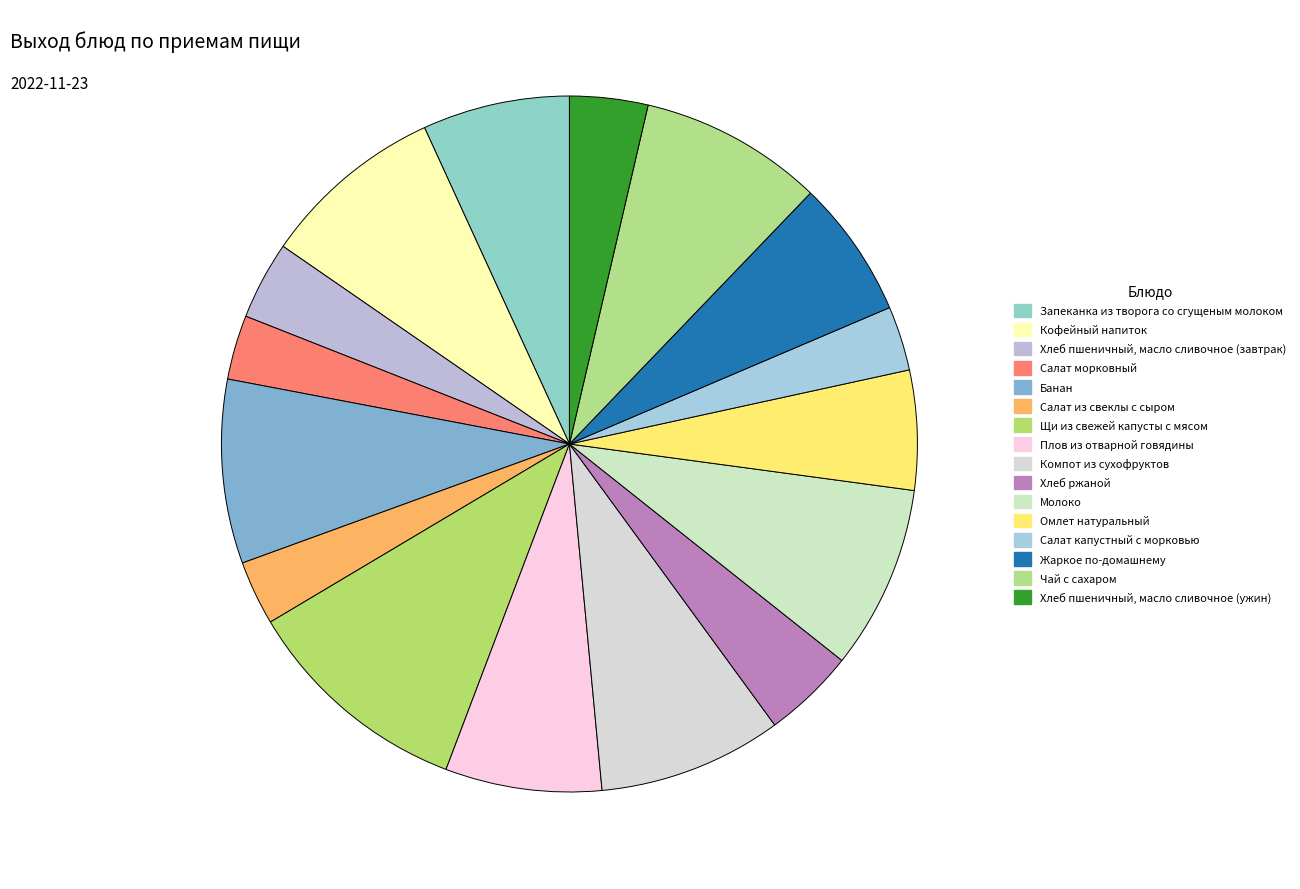

The Салат из свеклы с сыром slice represents 3% of the pie. True or false?

True